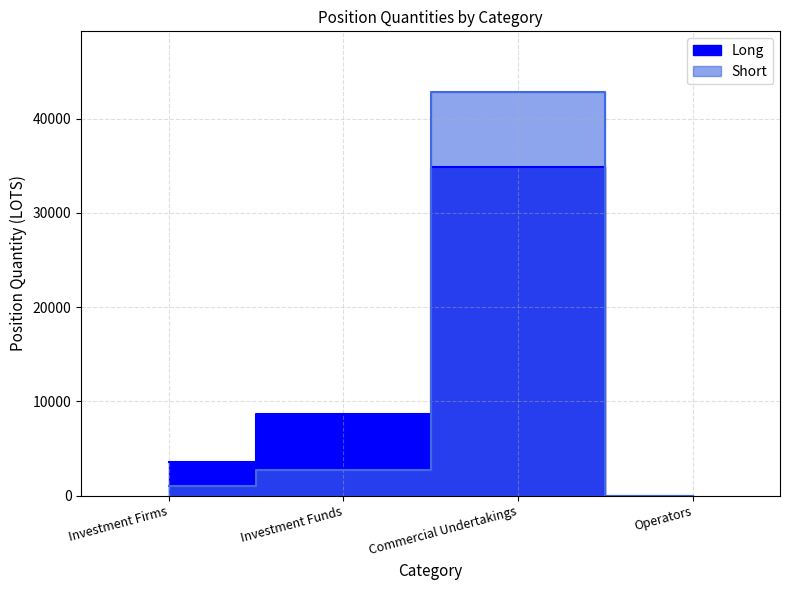

Rank the series by their maximum value, from highest to lowest.

Short, Long